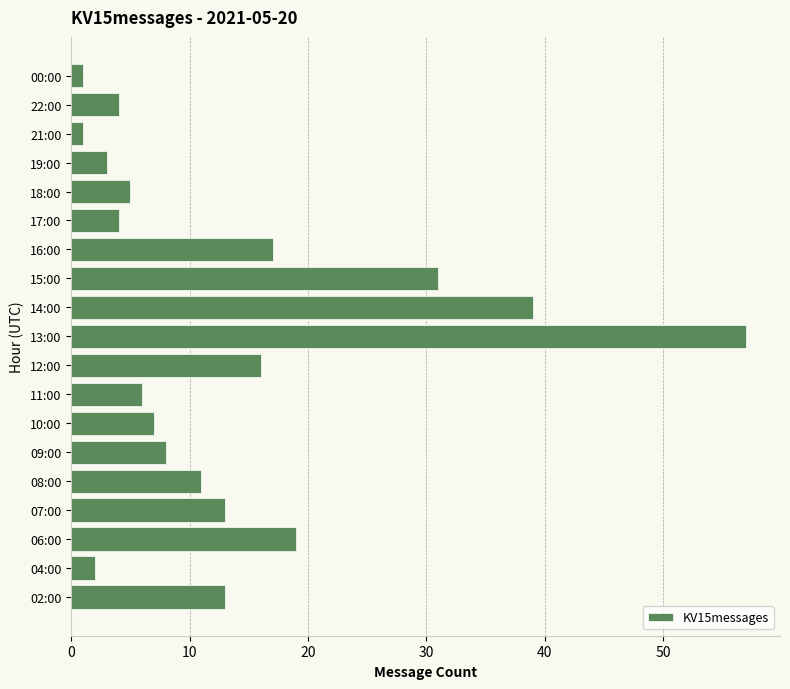

At which label is the value closest to 29?

15:00